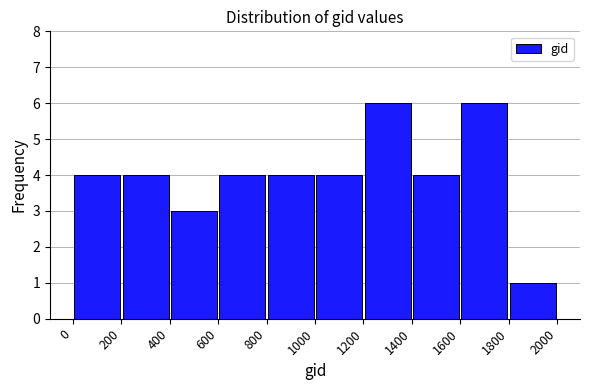

Reading left to right, transcribe this chart: for each bar, give the range it covers on the x-axis and its height. The values are not printed on the chart, so give them approximately, as read against the axis.

0 to 200: 4
200 to 400: 4
400 to 600: 3
600 to 800: 4
800 to 1000: 4
1000 to 1200: 4
1200 to 1400: 6
1400 to 1600: 4
1600 to 1800: 6
1800 to 2000: 1